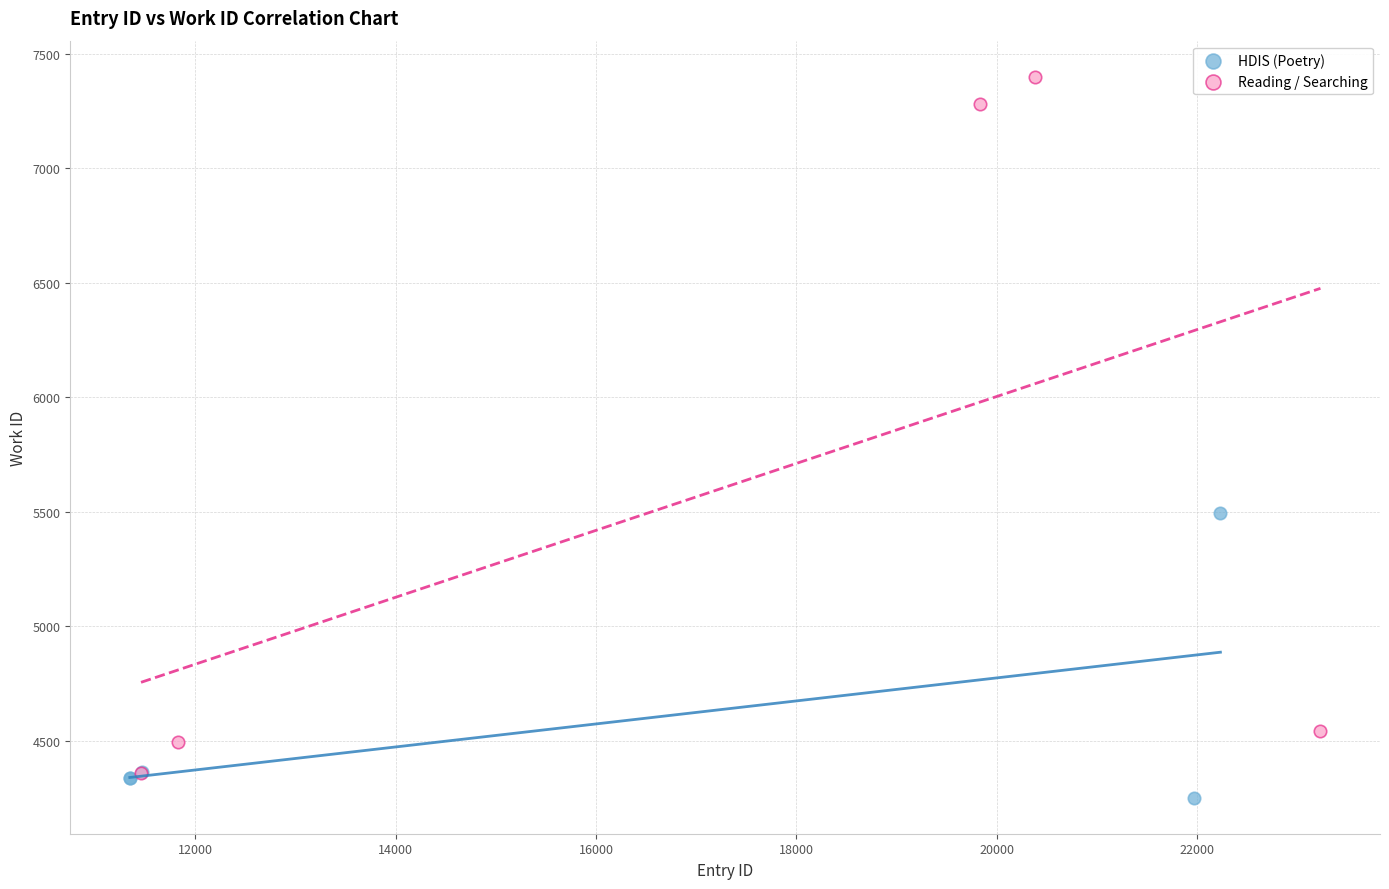

What are all the series names shown in the legend?

HDIS (Poetry), Reading / Searching